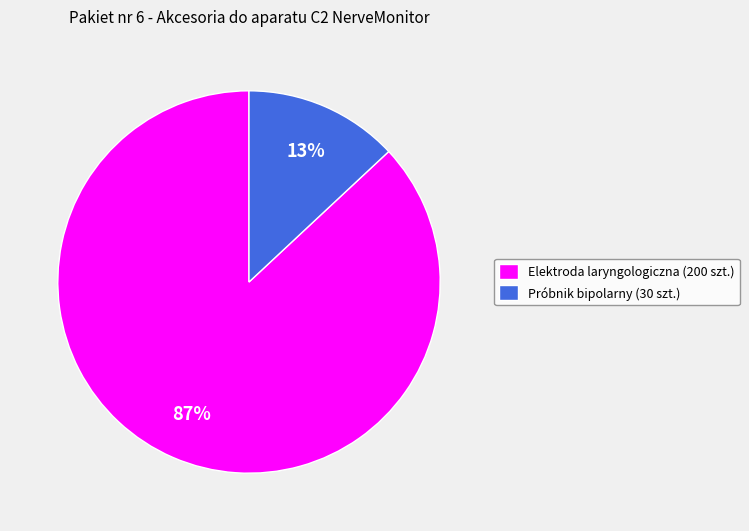

Is there any slice that represents more than half of the pie?

Yes